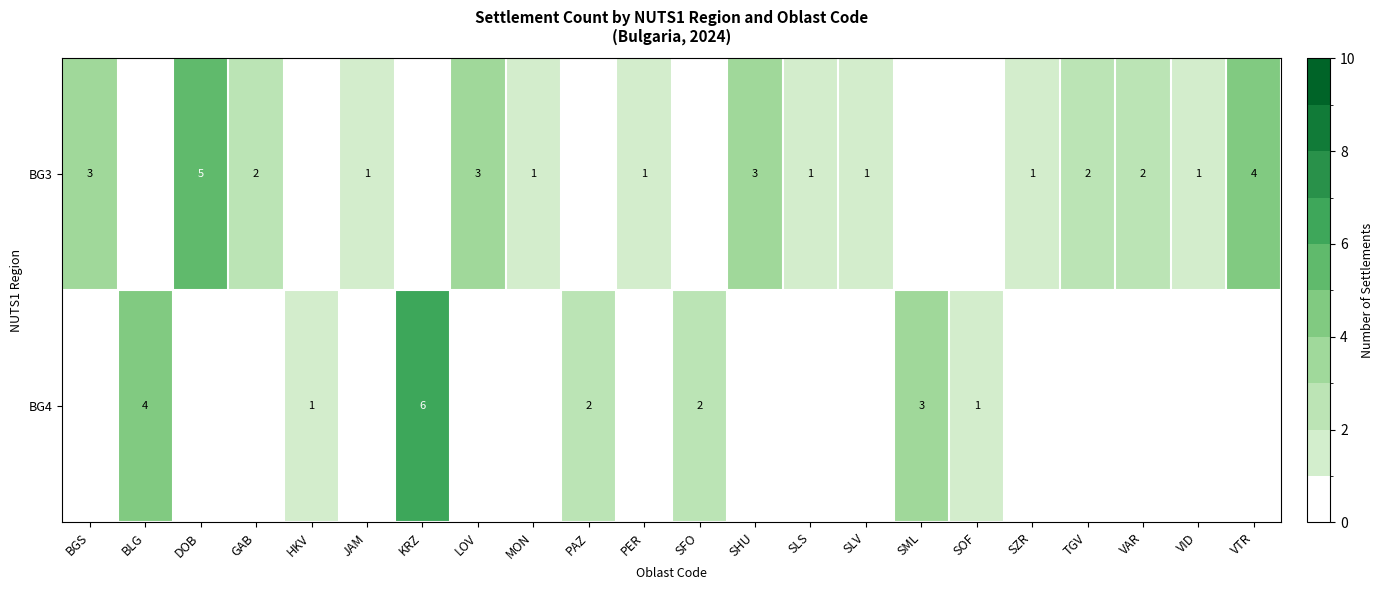

True or false: BG3 has a value of 1 at BGS.

False